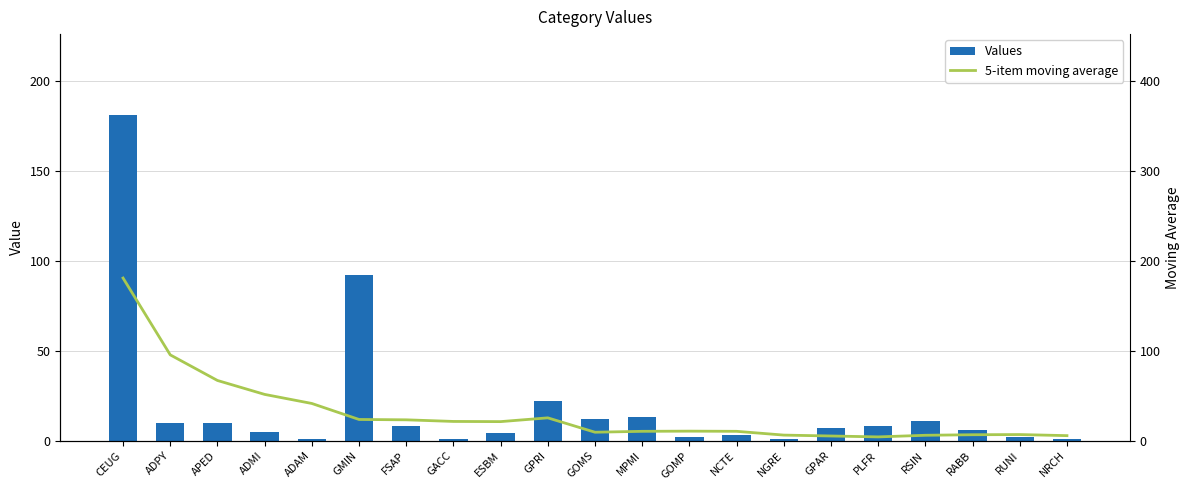

What is the maximum value for Values?

181